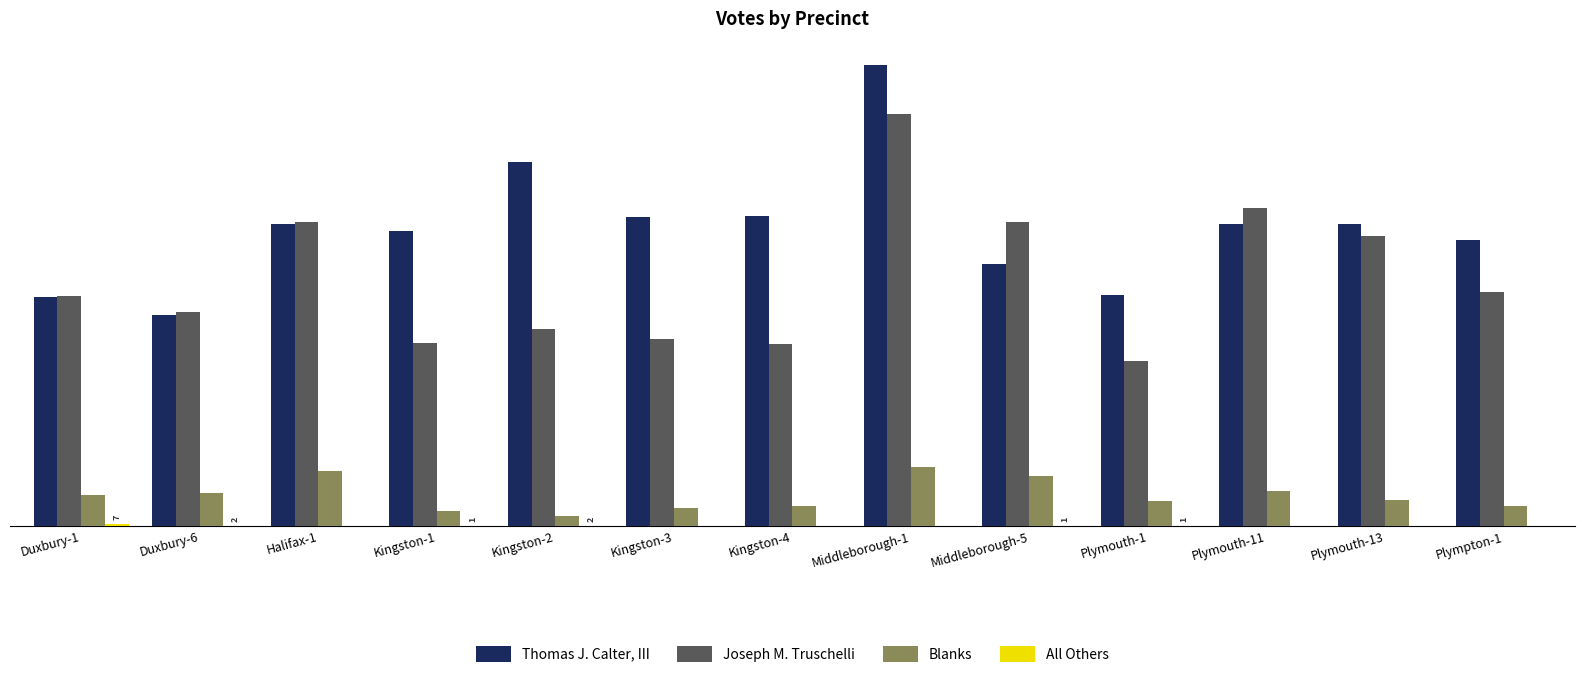

Are the bars horizontal?

No